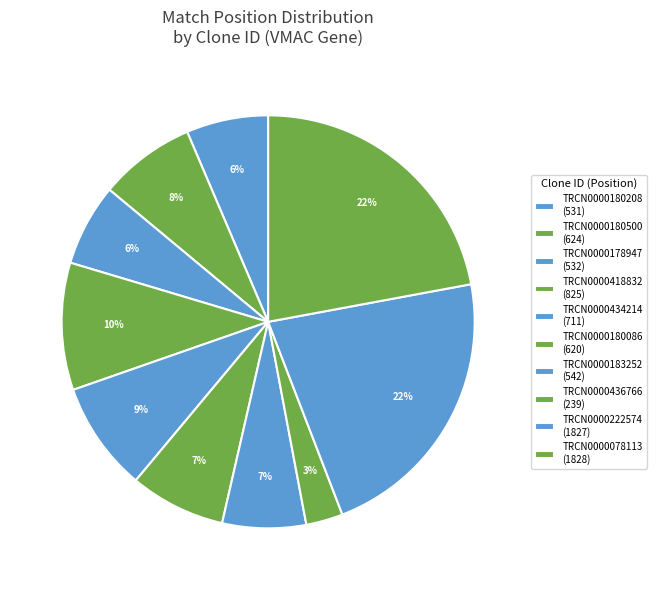

To the nearest percent, what is the combined percentage of TRCN0000436766 and TRCN0000222574?

25%